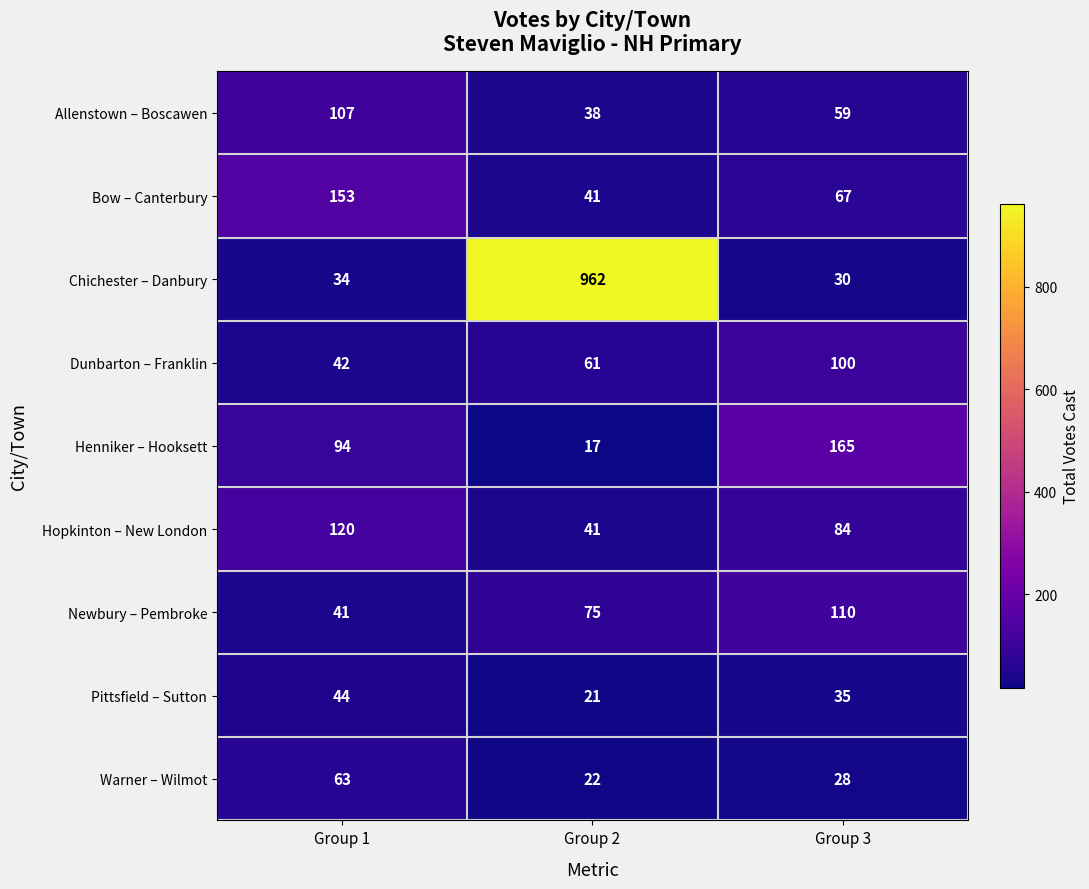

What is the maximum value shown in the chart?

962